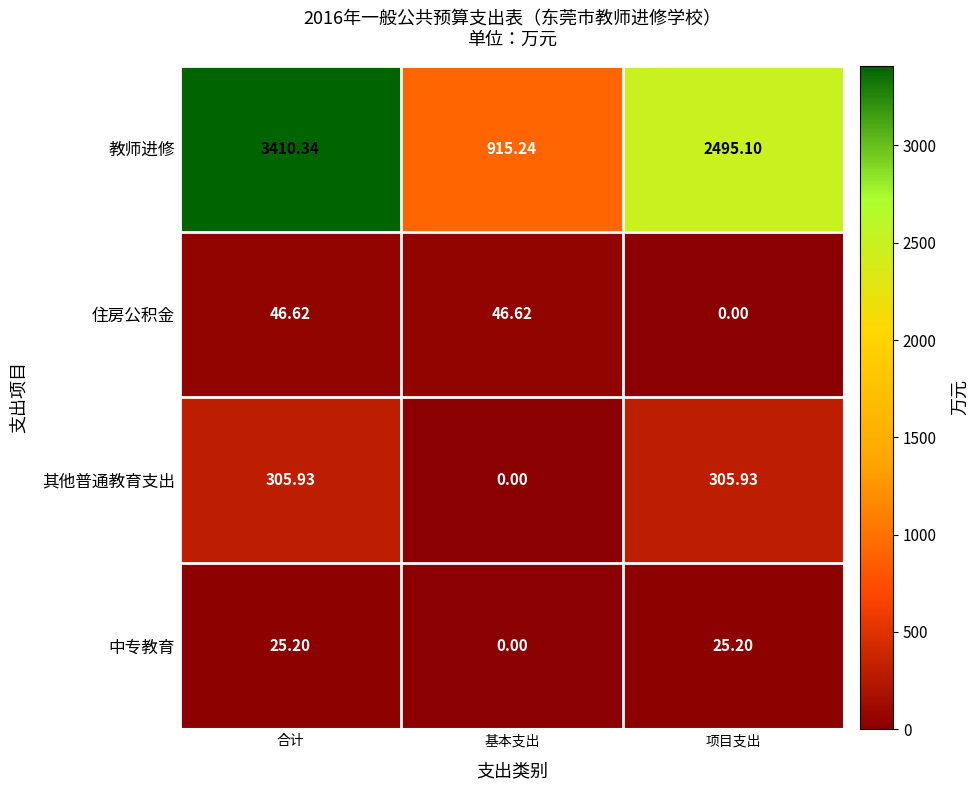

Rank the series by their maximum value, from highest to lowest.

教师进修, 其他普通教育支出, 住房公积金, 中专教育